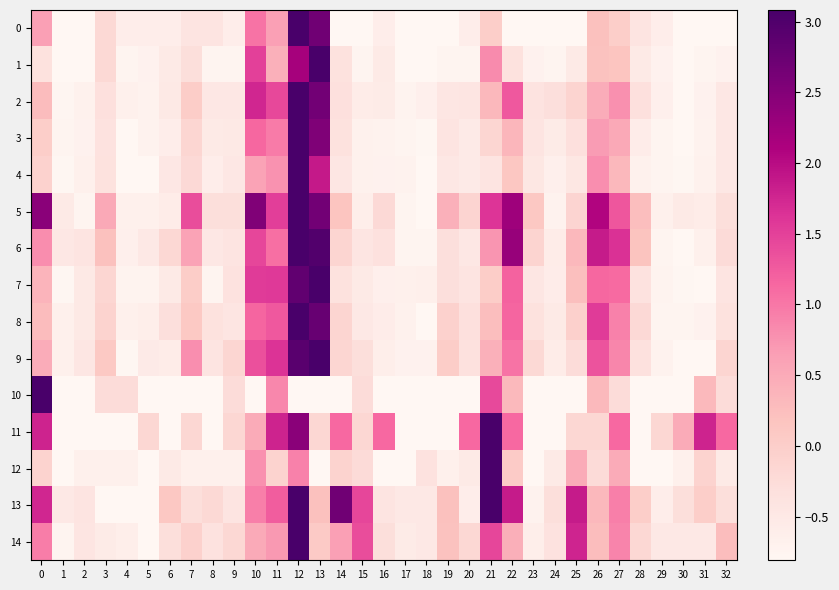

What is the total value across all series at 18?

-10.5